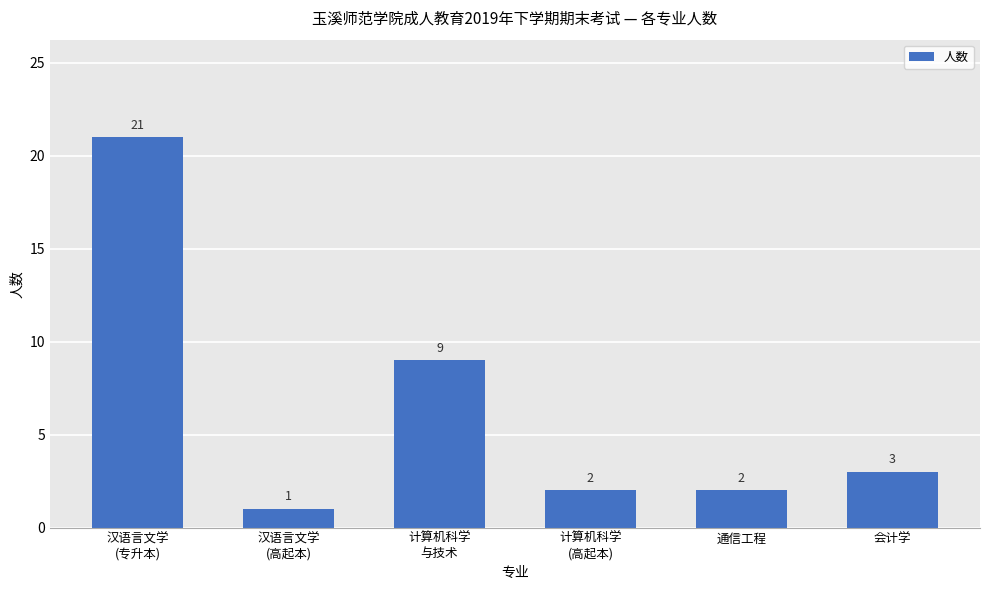

The chart shows a value of 3 at 计算机科学
(高起本). True or false?

False